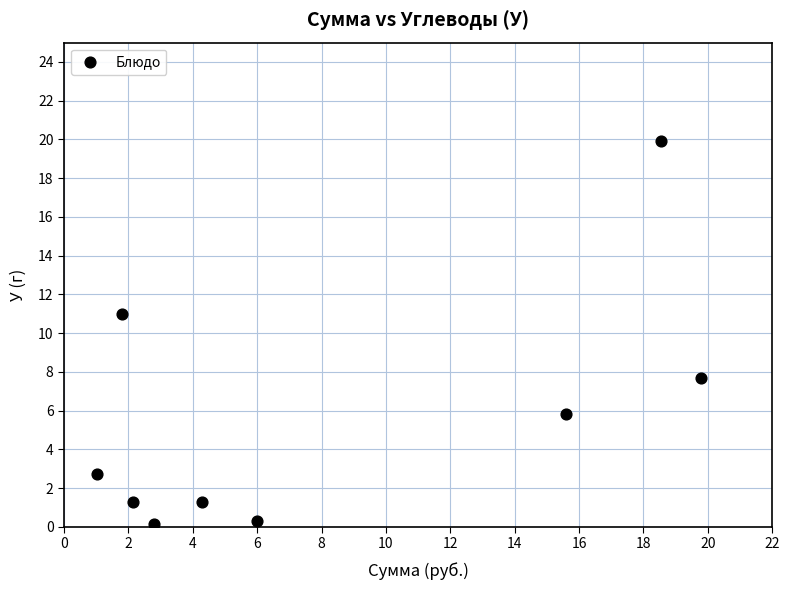

What is the average X value?

8.0